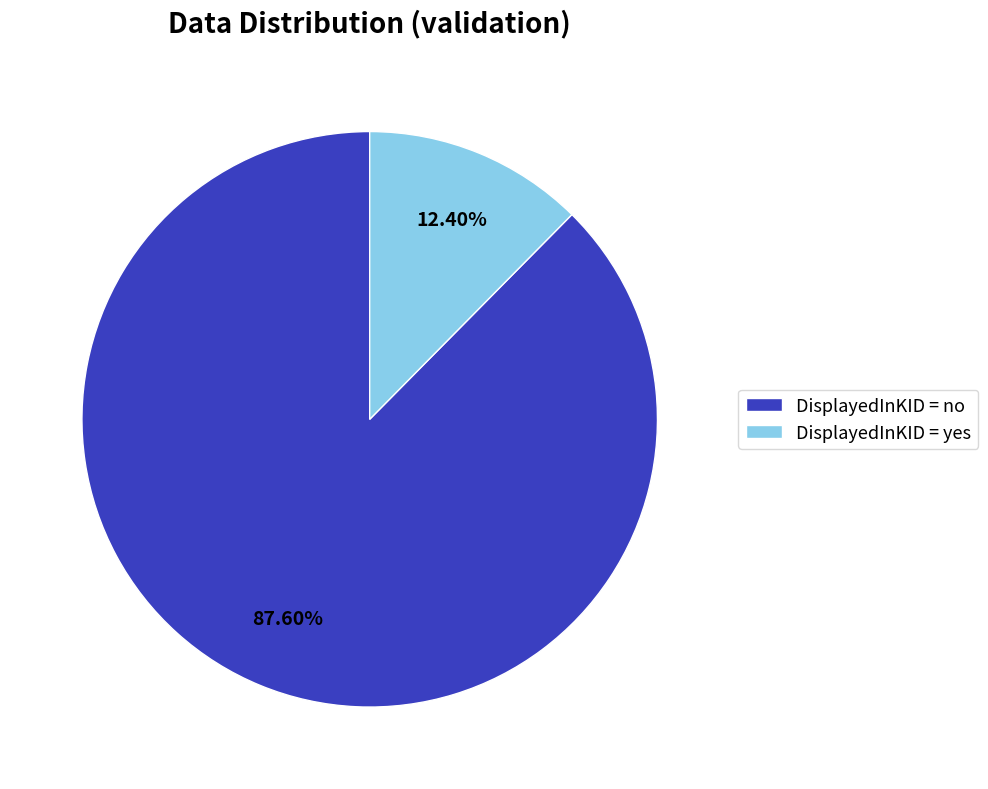

What is the majority slice?

DisplayedInKID = no